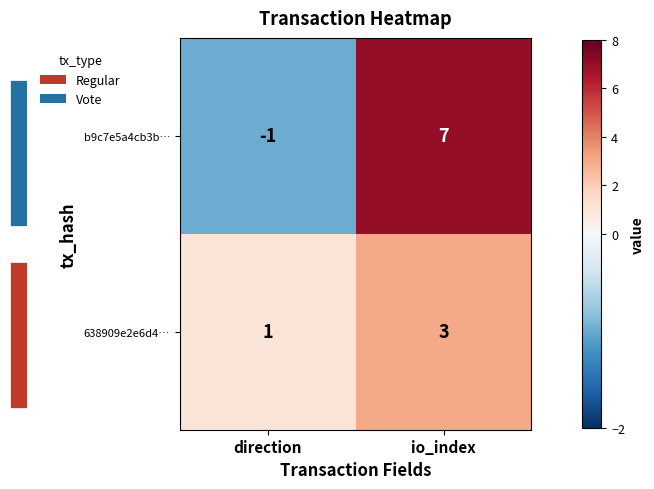

Where is 638909e2e6d4… nearest to the value 2?

direction